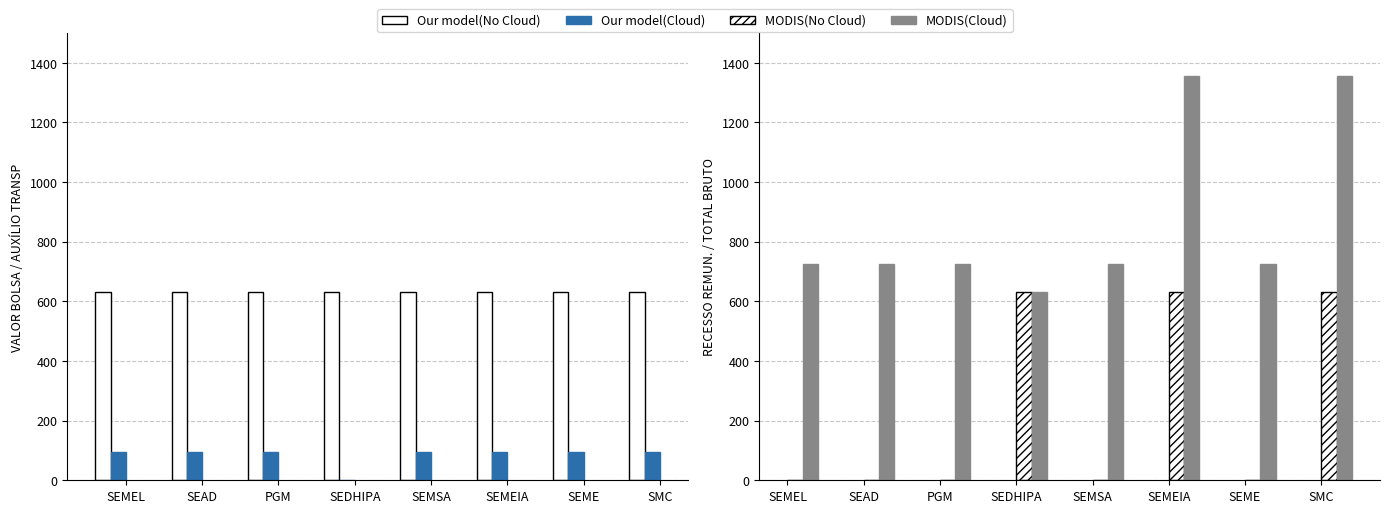

Reading right to left, what are all the values shown in this chart?

Our model(No Cloud): SMC=630	SEME=630	SEMEIA=630	SEMSA=630	SEDHIPA=630	PGM=630	SEAD=630	SEMEL=630
Our model(Cloud): SMC=96	SEME=96	SEMEIA=96	SEMSA=96	SEDHIPA=0	PGM=96	SEAD=96	SEMEL=96
MODIS(No Cloud): SMC=630	SEME=0	SEMEIA=630	SEMSA=0	SEDHIPA=630	PGM=0	SEAD=0	SEMEL=0
MODIS(Cloud): SMC=1356	SEME=726	SEMEIA=1356	SEMSA=726	SEDHIPA=630	PGM=726	SEAD=726	SEMEL=726